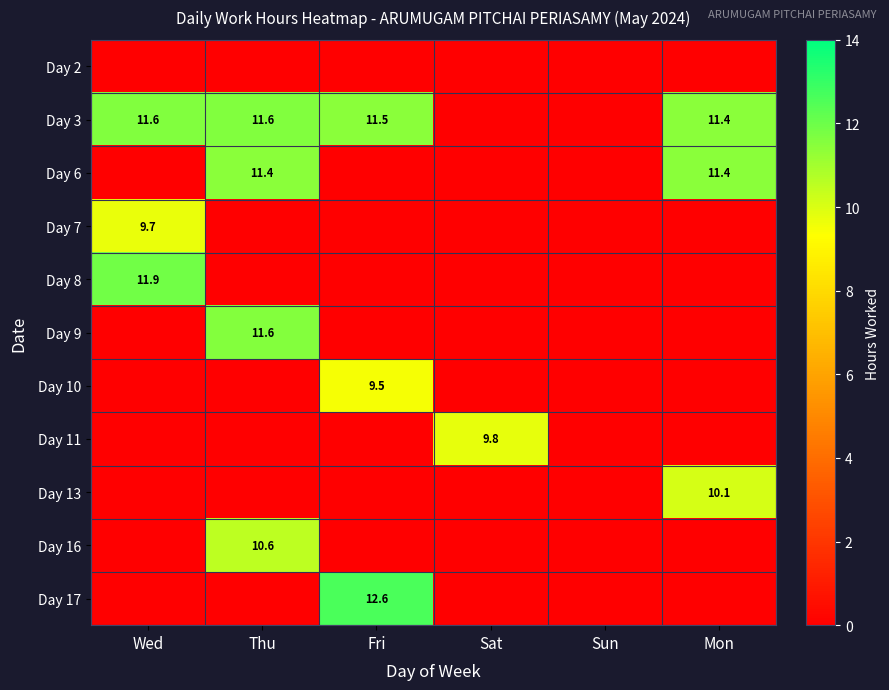

True or false: Day 11 has a value of 15.6 at Sat.

False